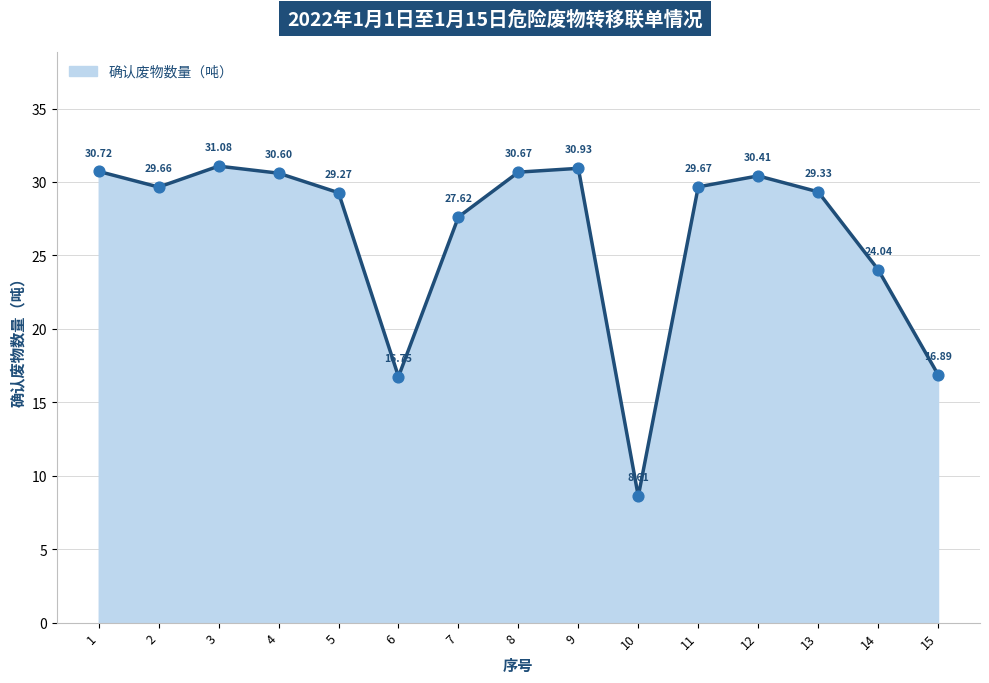

What is the change in value from 9 to 10?

-22.3